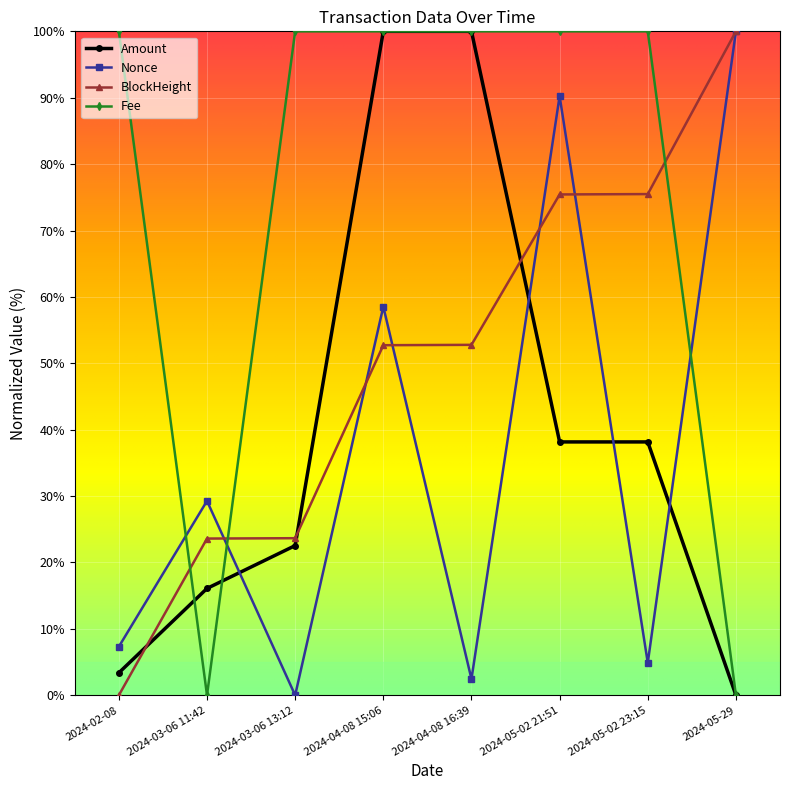

True or false: Amount has a value of 100.0 at 2024-04-08 16:39.

True